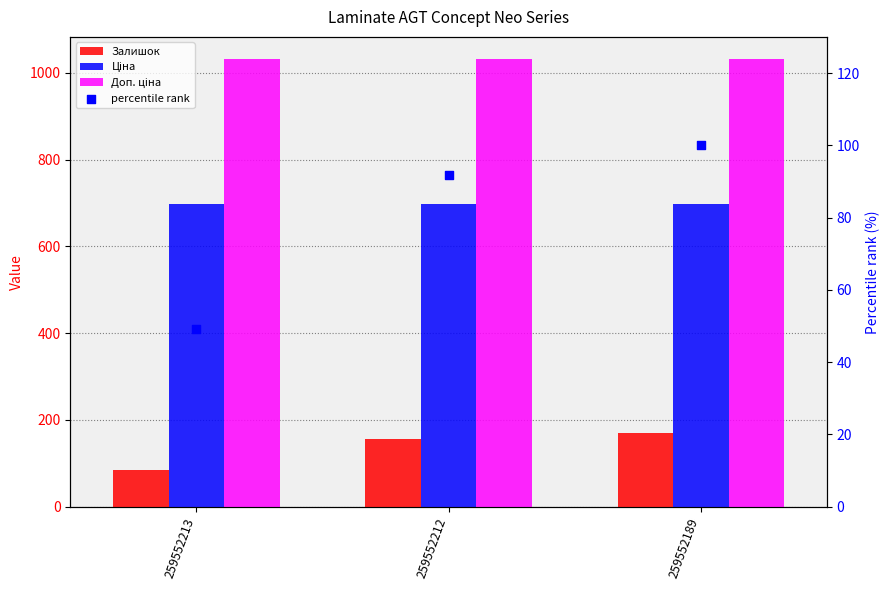

What are all the series names shown in the legend?

Залишок, Ціна, Доп. ціна, percentile rank